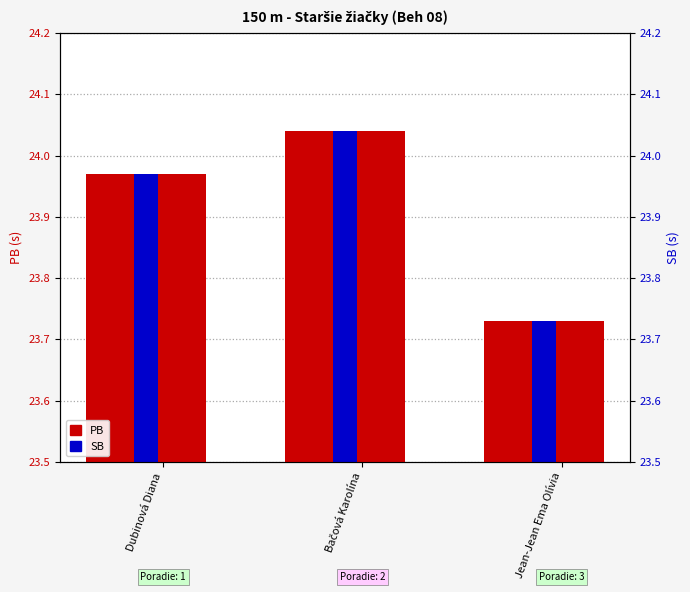

Reading right to left, what are all the values shown in this chart?

PB: Jean-Jean Ema Olívia=23.7	Bačová Karolína=24.0	Dubinová Diana=24.0
SB: Jean-Jean Ema Olívia=23.7	Bačová Karolína=24.0	Dubinová Diana=24.0